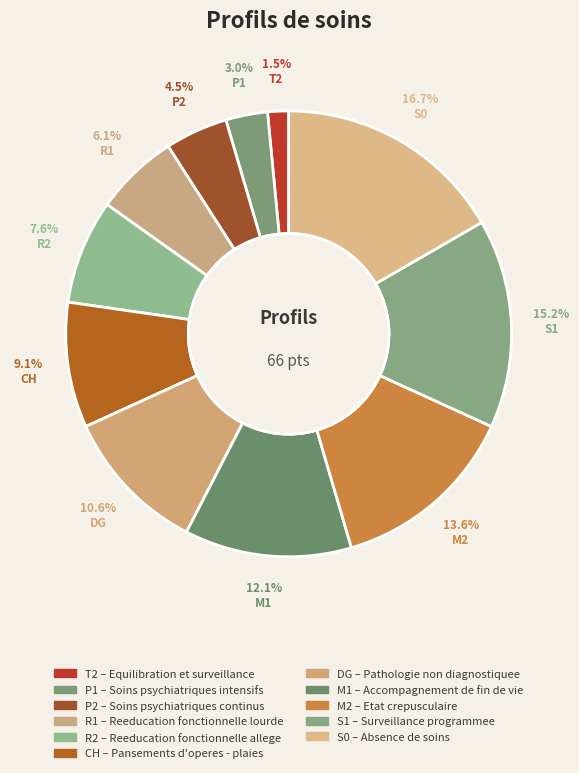

How many slices are in this pie chart?

11